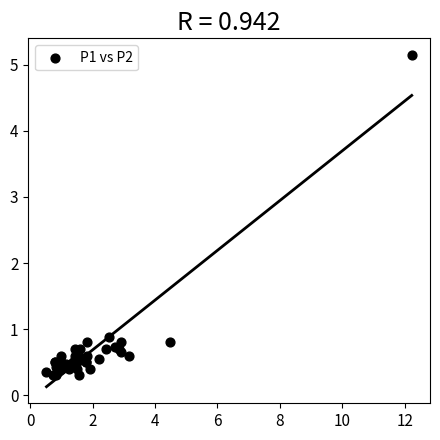

What Y value in the scatter plot is closest to 2?

0.9